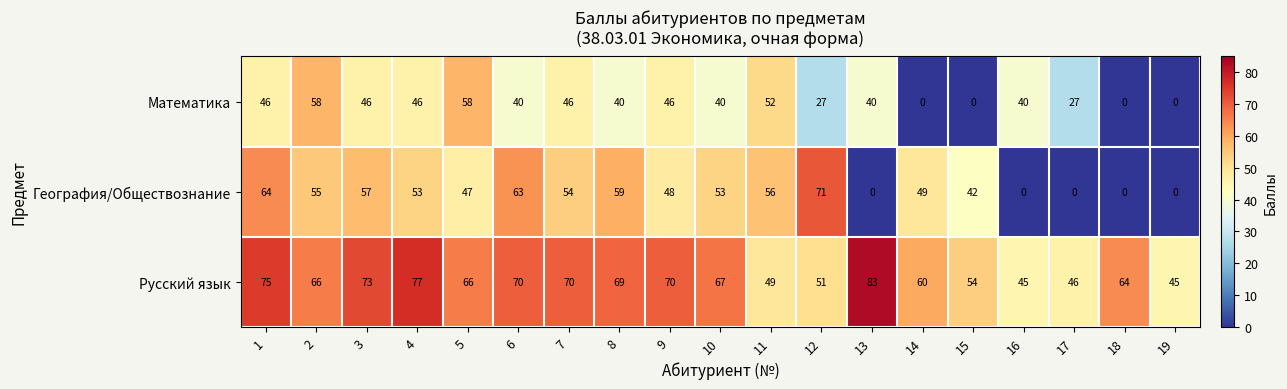

Which category has the highest value across all series?

13